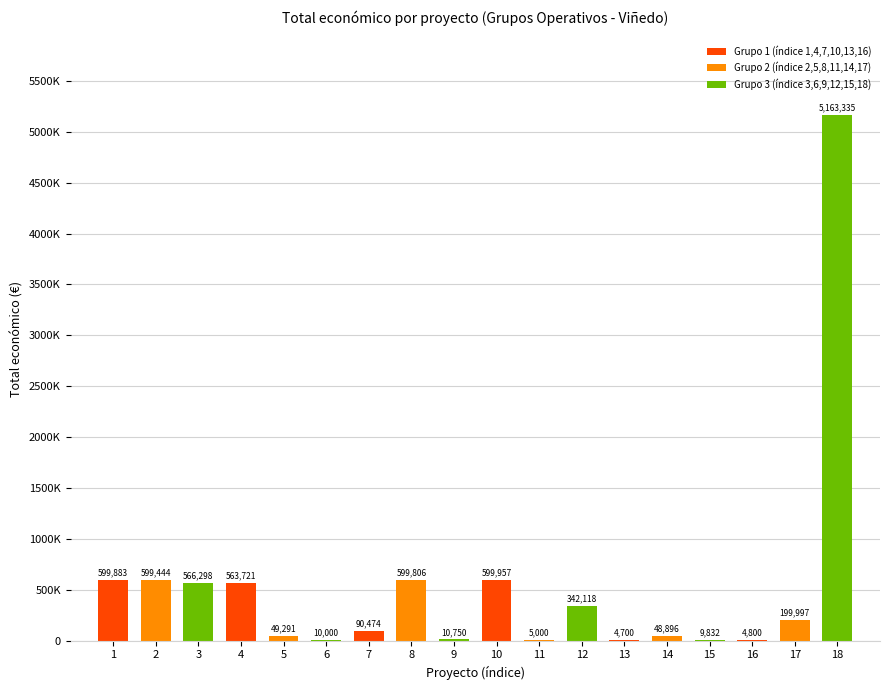

What is the sum of all values?

9468302